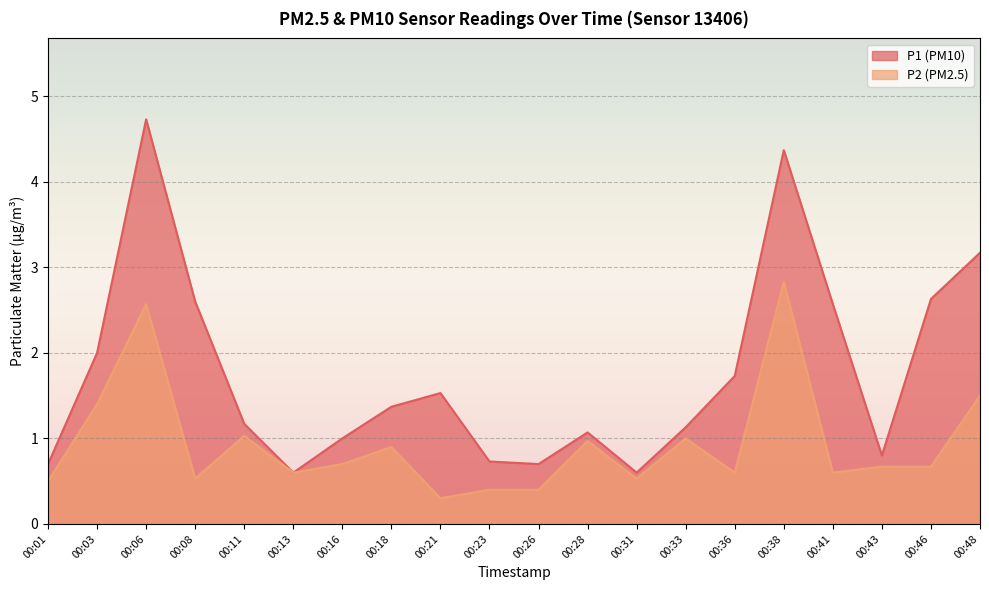

True or false: P1 has a value of 0.6 at 00:13.

True